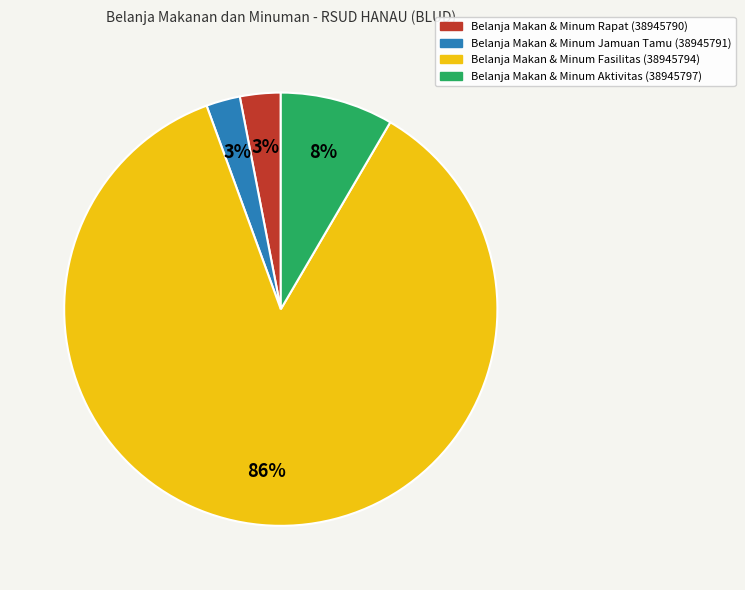

Which category accounts for the majority?

Belanja Makan & Minum Fasilitas (38945794)